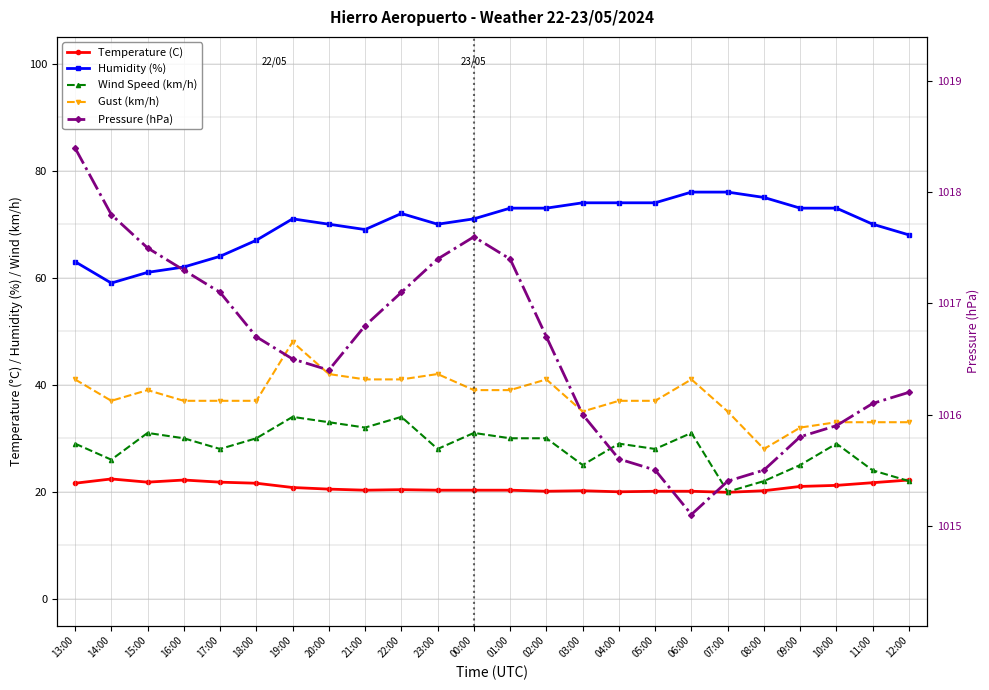

How many values in the Humidity (%) series exceed 71?

11